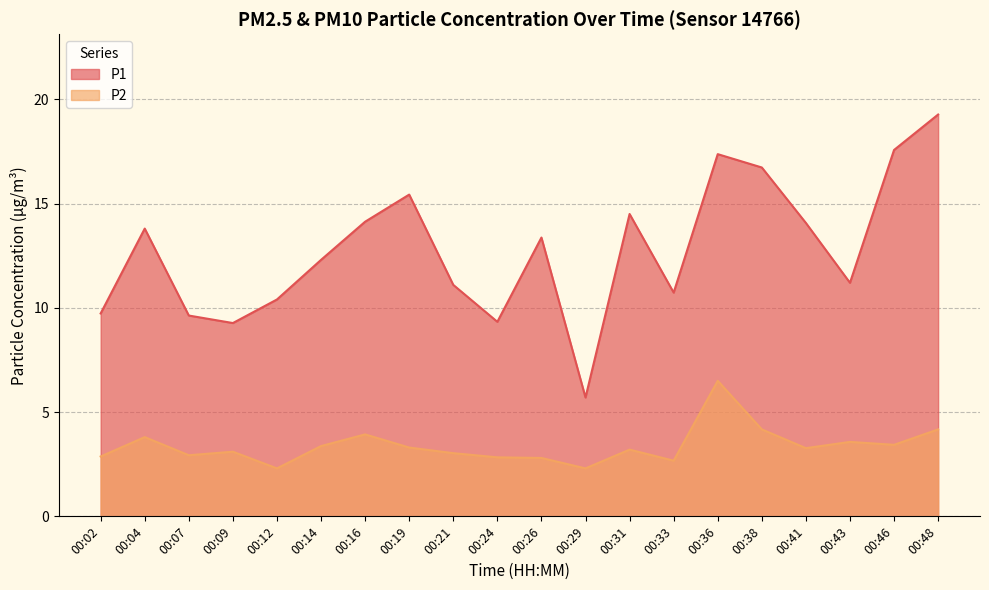

What is the maximum value for P1?

19.3